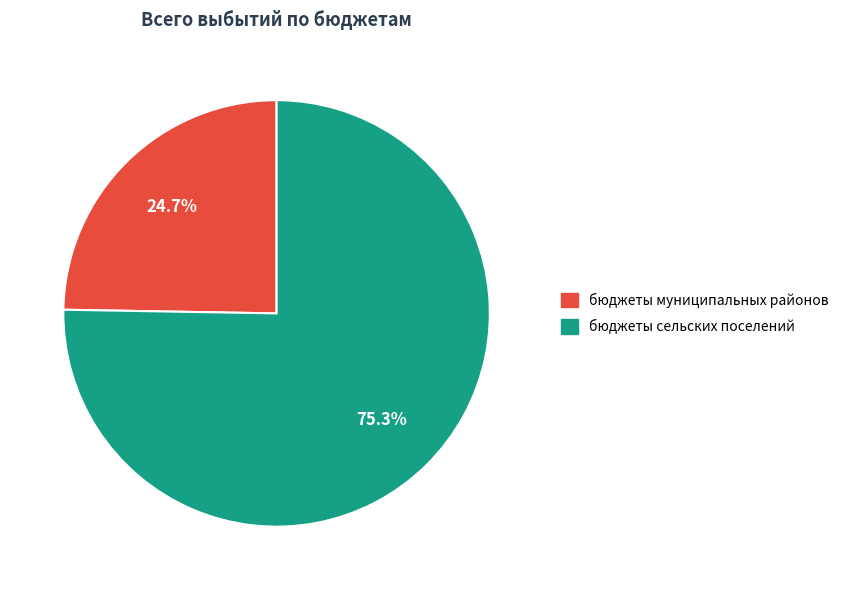

Rank the categories by value from highest to lowest.

бюджеты сельских поселений, бюджеты муниципальных районов